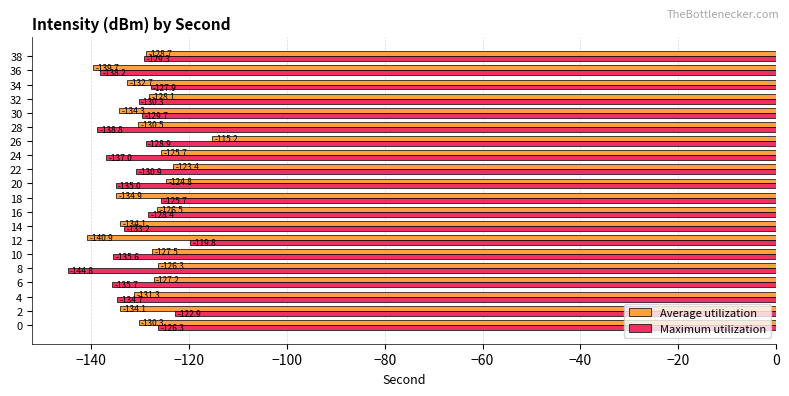

Read the Maximum utilization value at 20.

-135.0